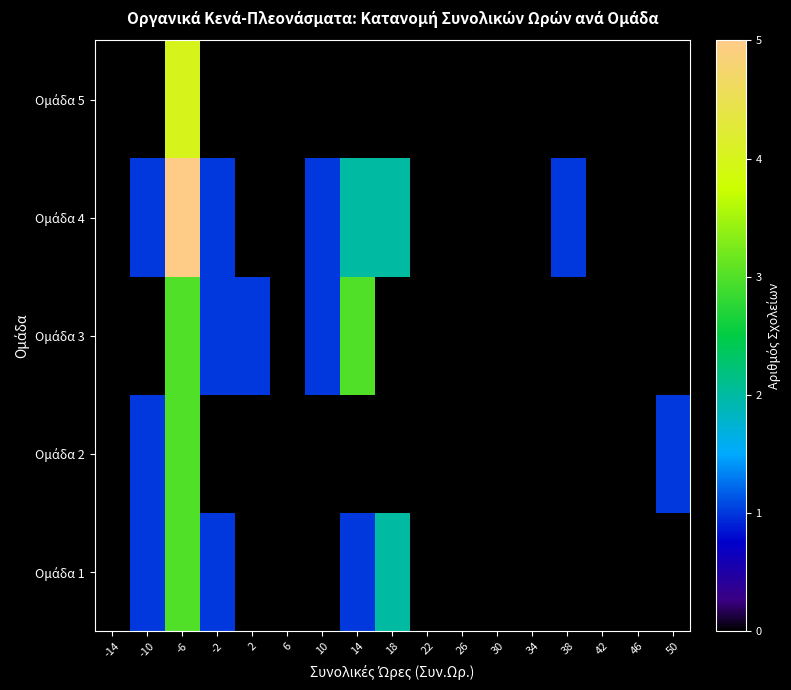

The Ομάδα 3 series shows 3.0 at -6. True or false?

True